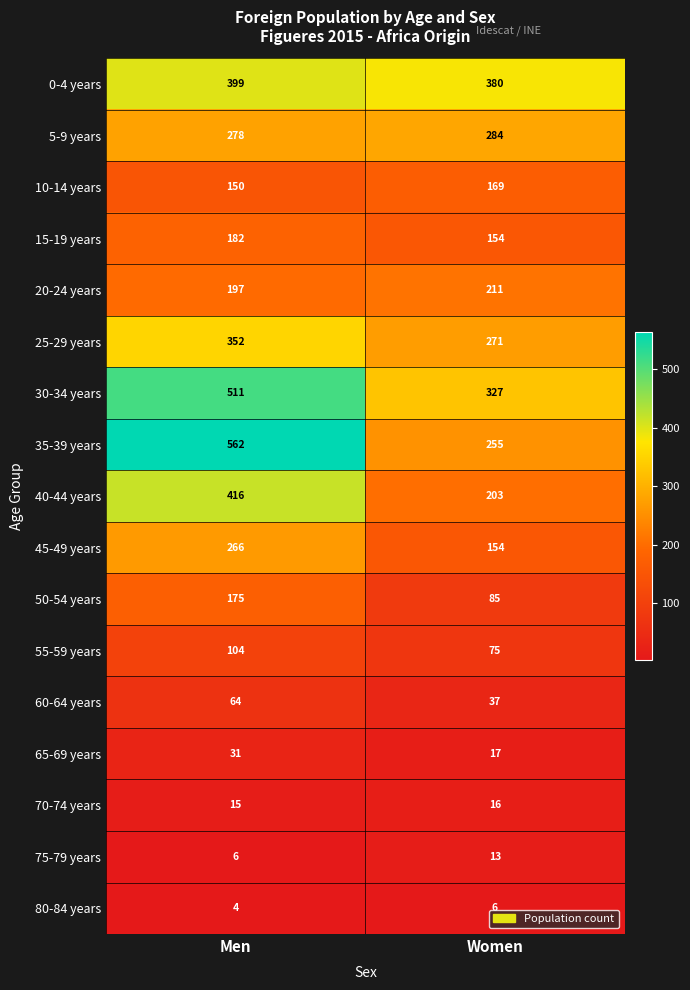

The value of 80-84 years at Men is 4. True or false?

True